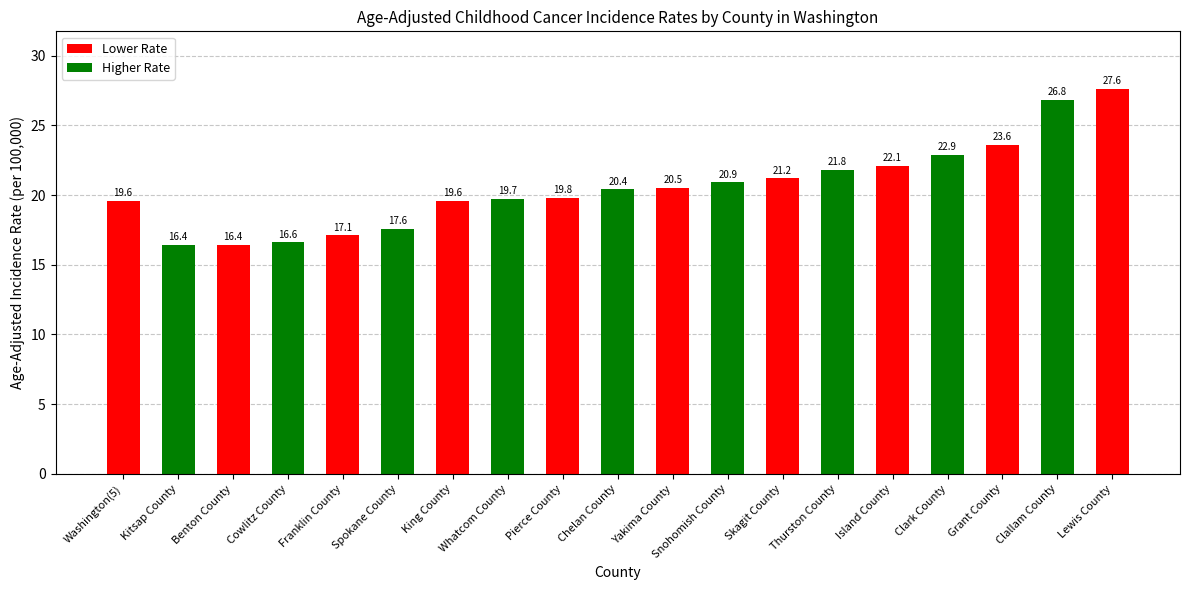

Reading left to right, list all the values displayed in this chart.

Washington(5)=19.6	Kitsap County=16.4	Benton County=16.4	Cowlitz County=16.6	Franklin County=17.1	Spokane County=17.6	King County=19.6	Whatcom County=19.7	Pierce County=19.8	Chelan County=20.4	Yakima County=20.5	Snohomish County=20.9	Skagit County=21.2	Thurston County=21.8	Island County=22.1	Clark County=22.9	Grant County=23.6	Clallam County=26.8	Lewis County=27.6